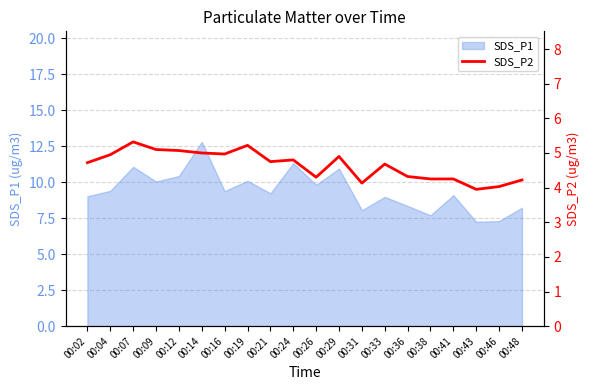

True or false: the data shows 4.2 at 00:38.

True